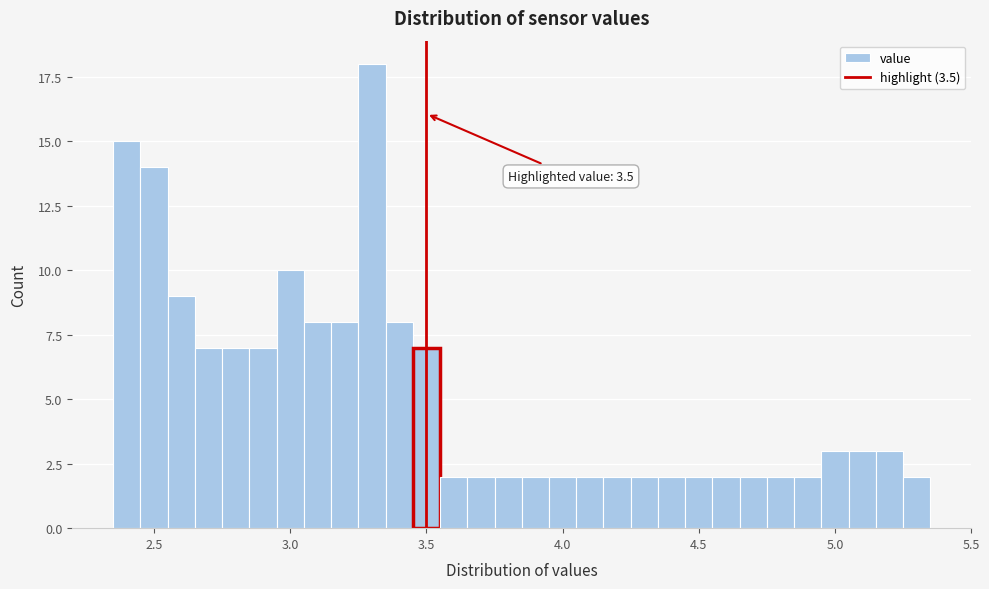

Around what value on the x-axis is the tallest bar? Give the approximate position of its centre, as read against the axis.

3.30